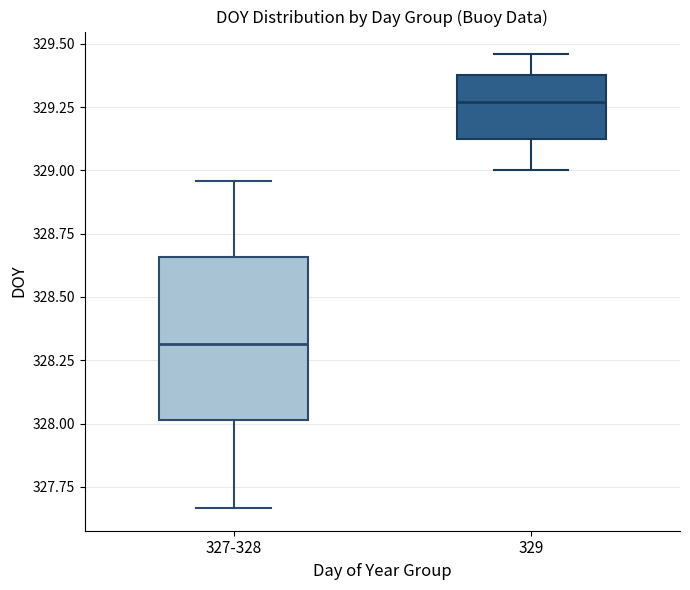

Where is the lower edge of the box for 327-328 on the y-axis? The values are not printed on the chart, so give them approximately, as read against the axis.

328.00